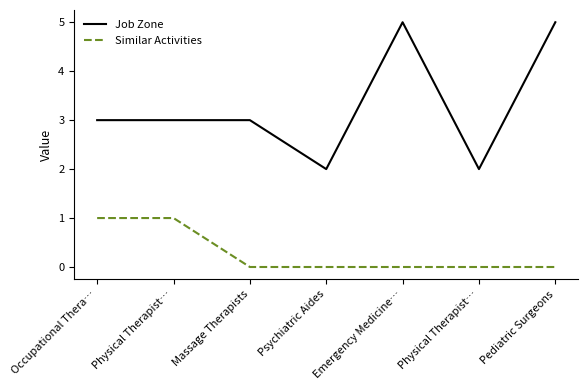

Count the Job Zone values in the range 2 to 5.

7